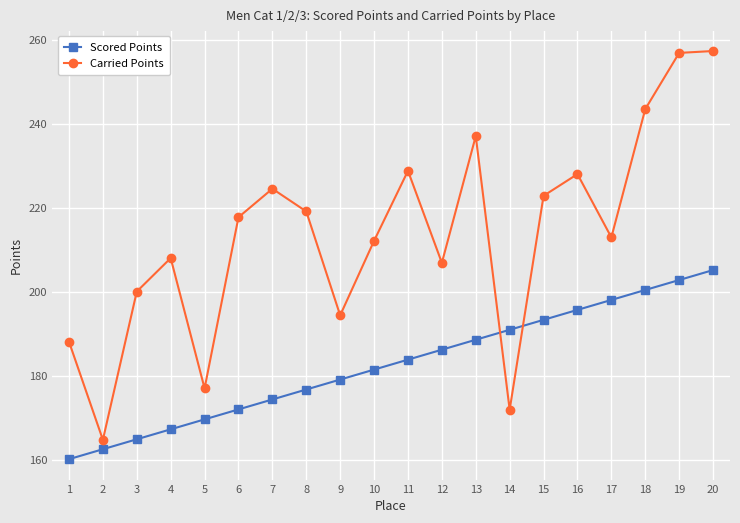

What is the spread (max minus min) of values at 9?

15.3